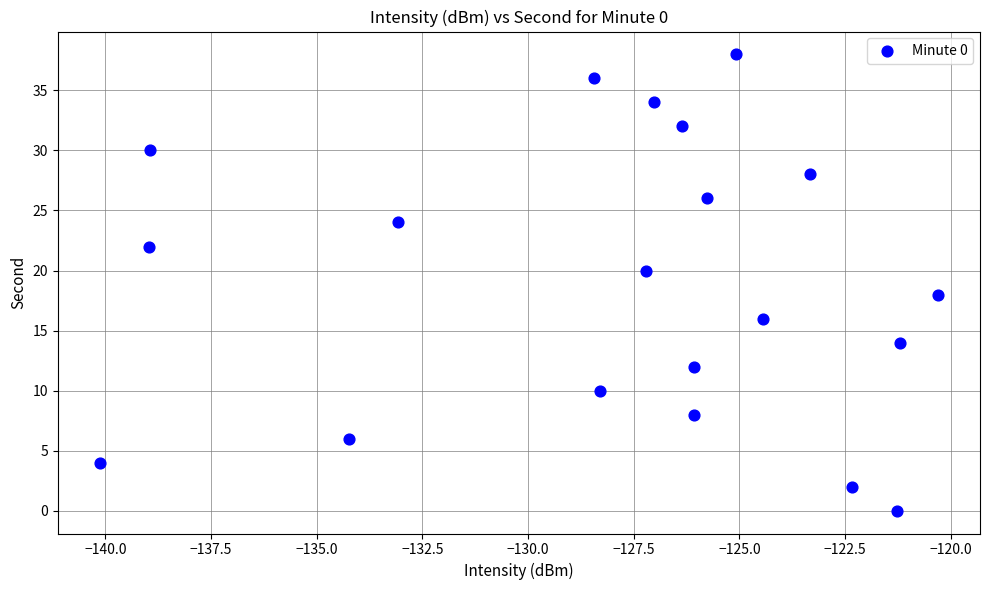

What is the range of Y values (max minus min)?

38